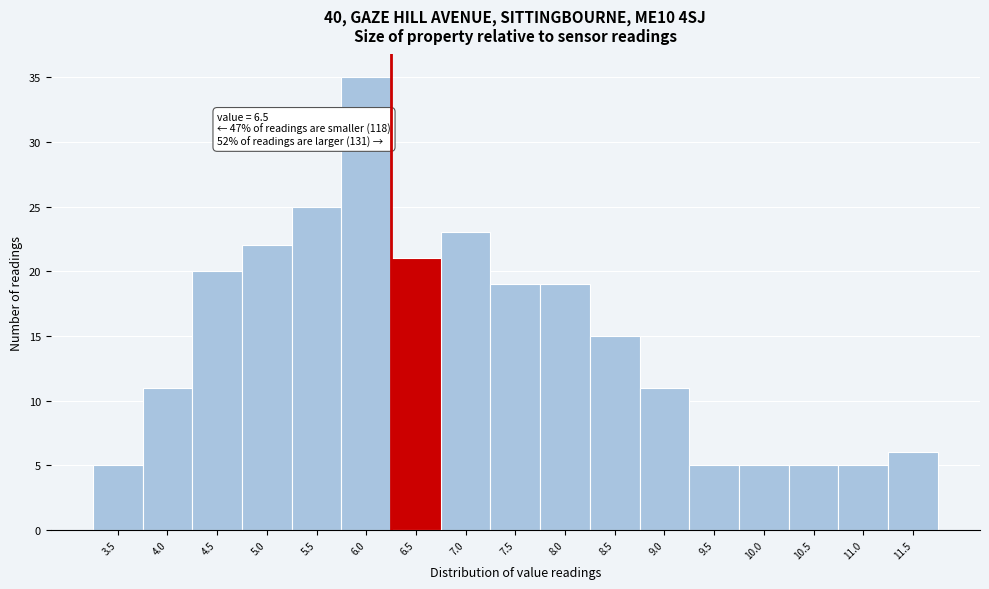

Reading right to left, transcribe all the data shown in this chart.

11.5=6	11.0=5	10.5=5	10.0=5	9.5=5	9.0=11	8.5=15	8.0=19	7.5=19	7.0=23	6.5=21	6.0=35	5.5=25	5.0=22	4.5=20	4.0=11	3.5=5